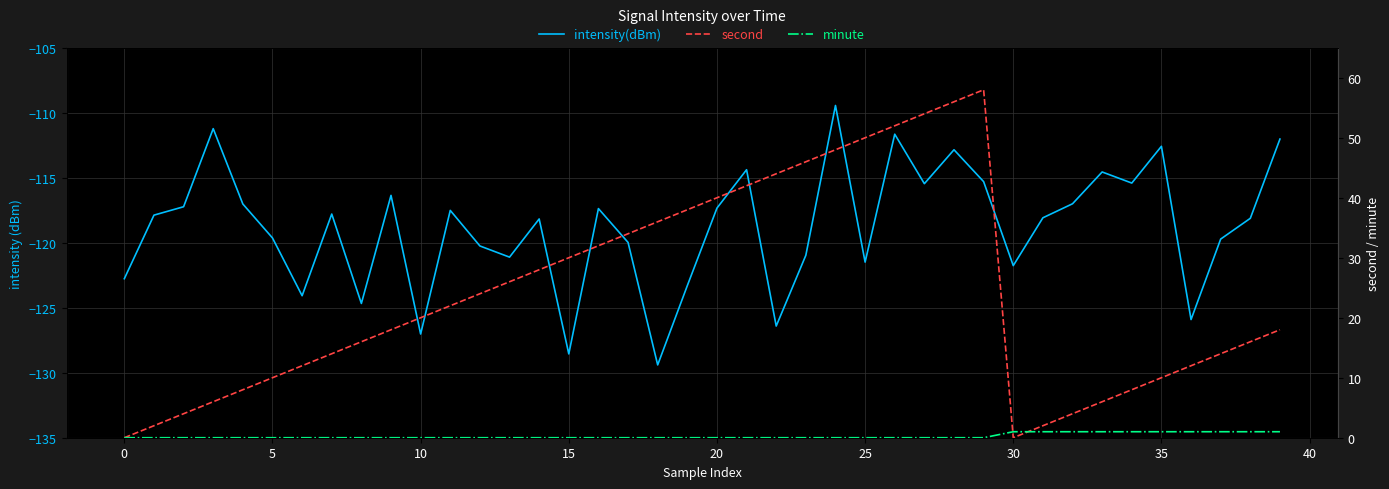

True or false: minute has more than 0 interior local peaks.

False